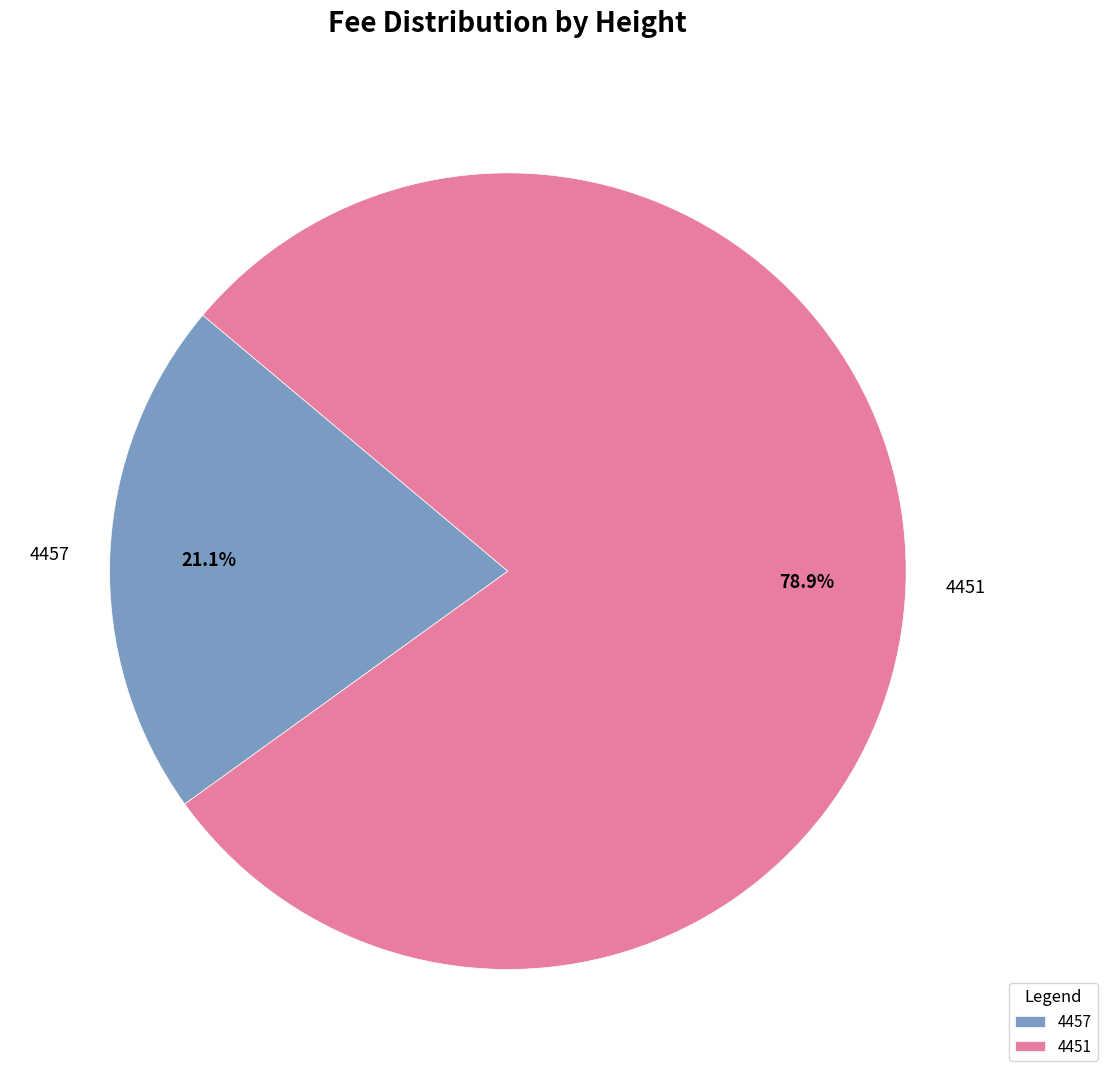

To the nearest percent, what percentage of the pie is 4457?

21%